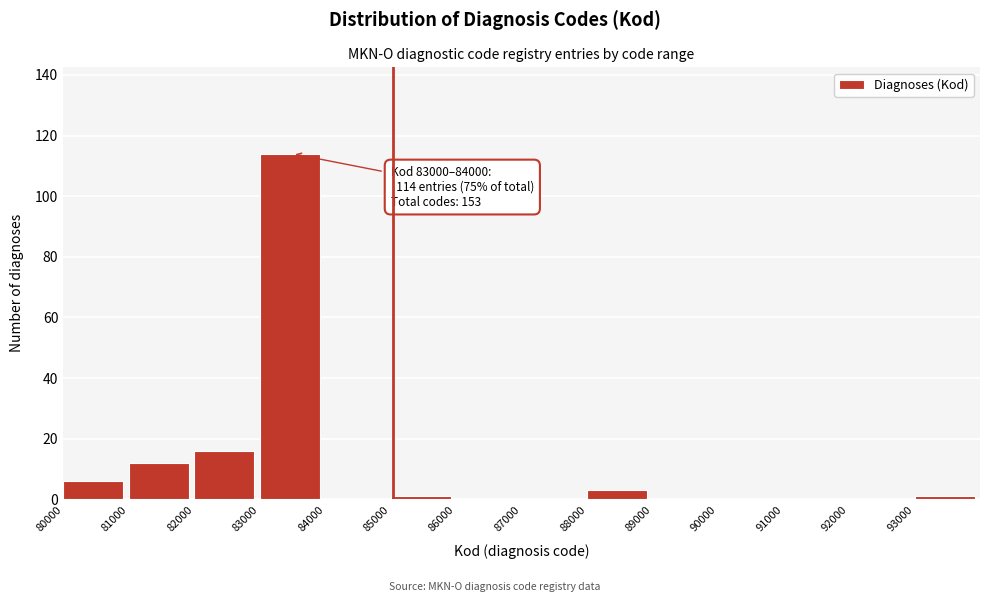

Which range on the x-axis has the tallest bar?

83000 to 84000